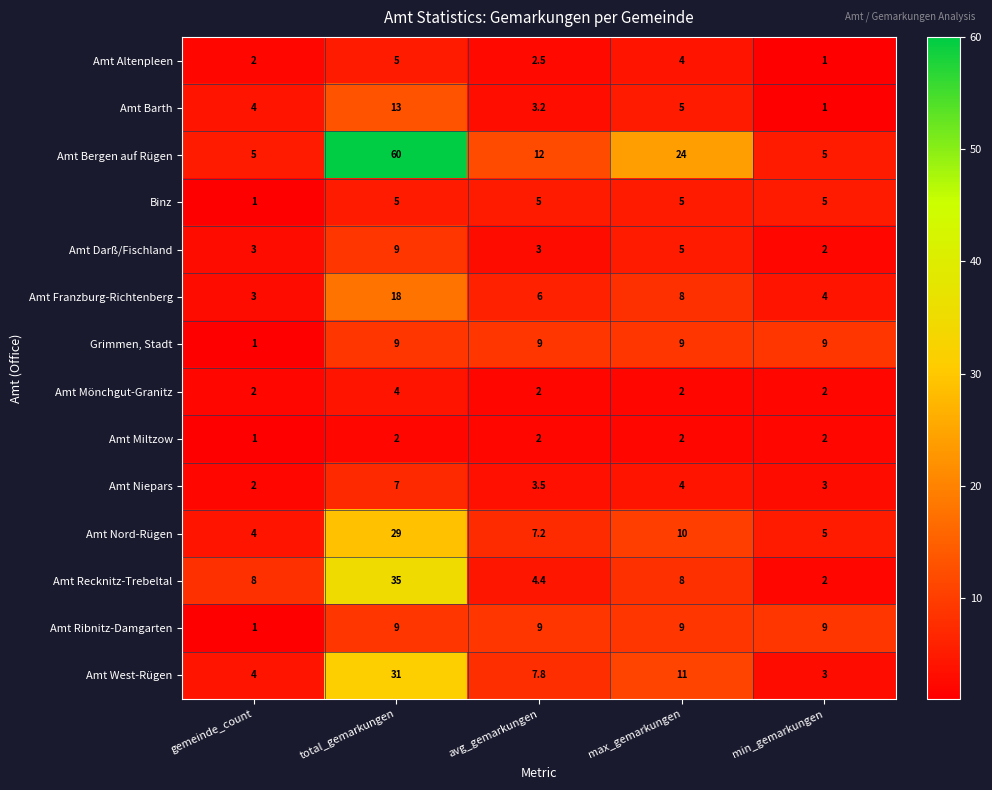

Which series has the largest total across all categories?

Amt Bergen auf Rügen